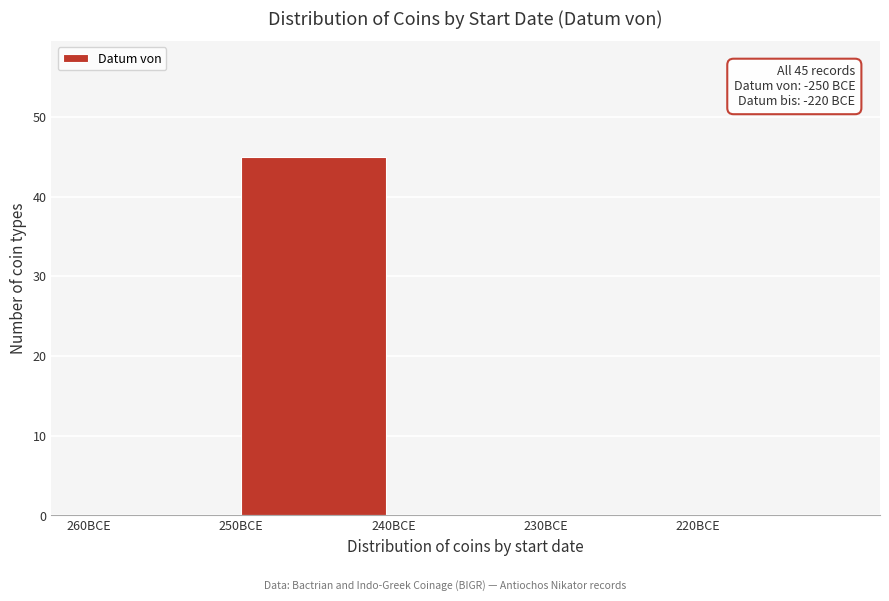

Reading left to right, list all the values displayed in this chart.

260BCE=0	250BCE=45	240BCE=0	230BCE=0	220BCE=0